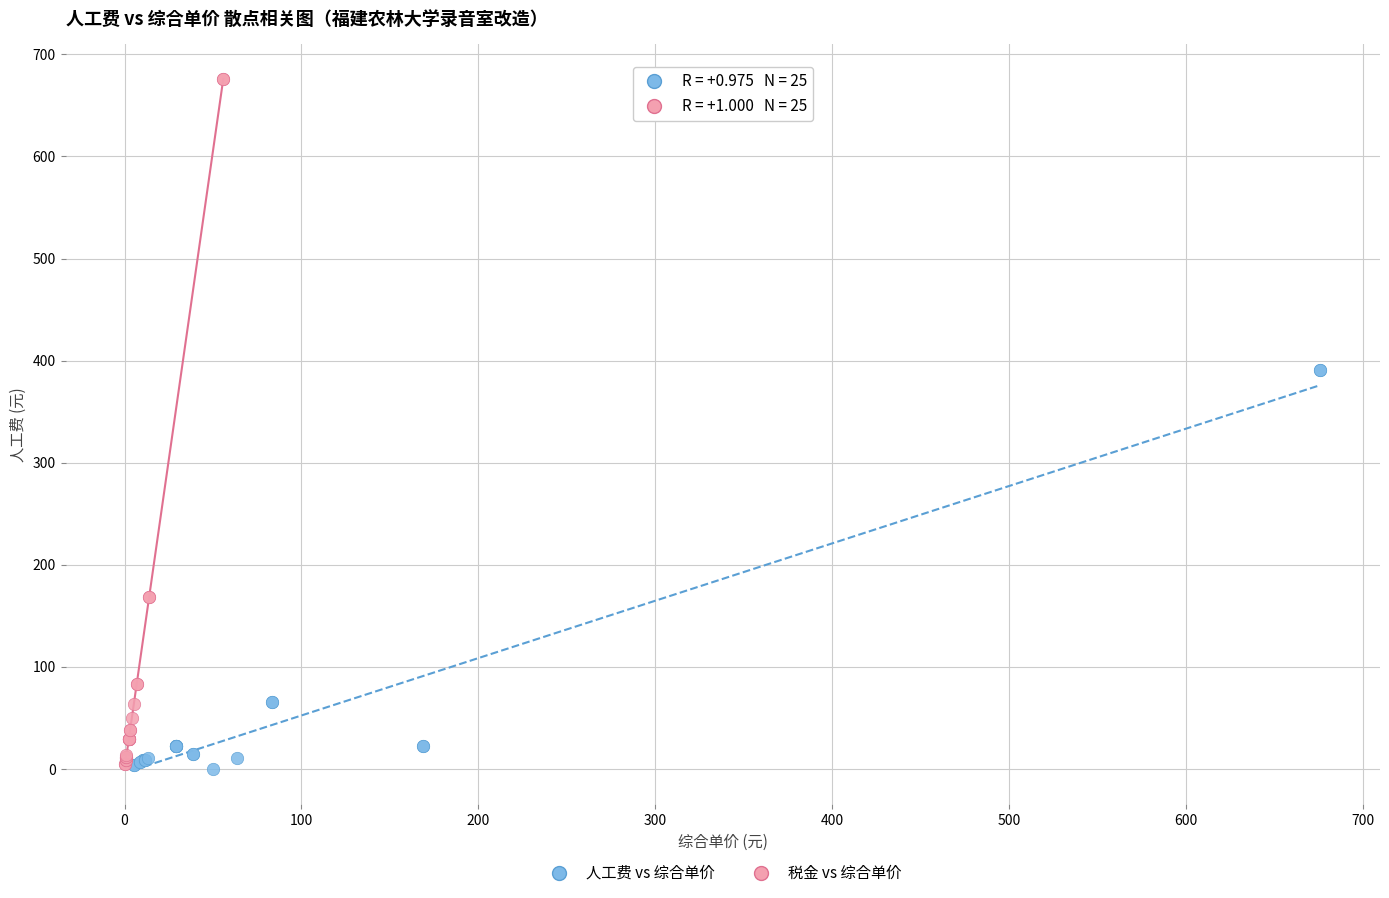

Which series reaches the maximum Y coordinate?

税金 vs 综合单价